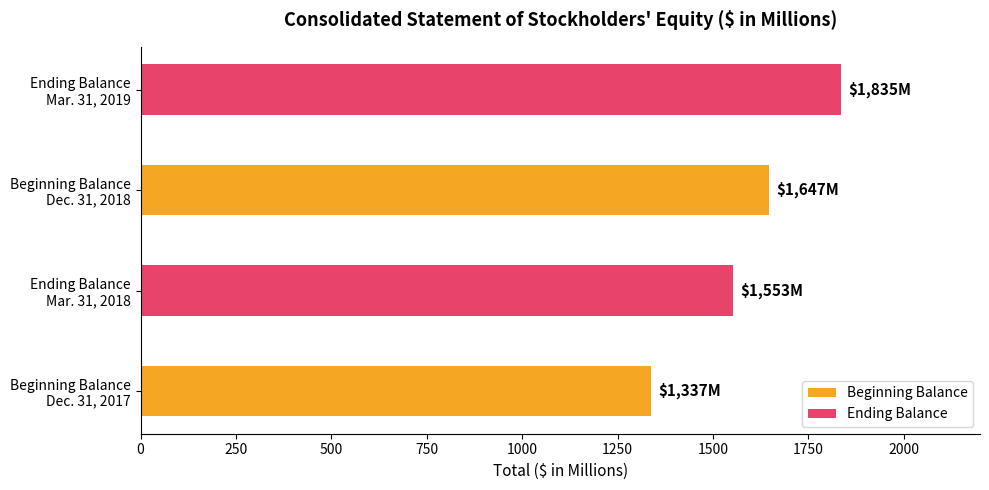

What is the average value?

1593